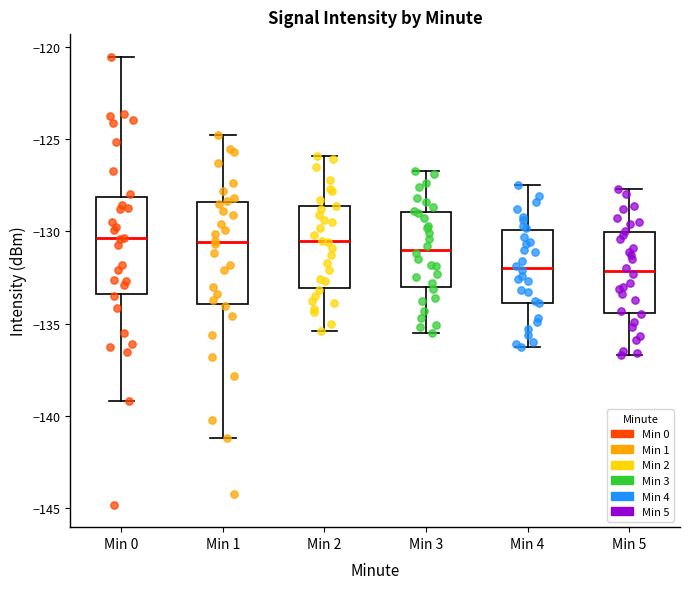

Reading left to right, read every box against the y-axis: the position of its median line, the range the box covers, and the ends of its whiskers. The values are not printed on the chart, so give them approximately, as read against the axis.

Min 0: median -130.5, box -133.5 to -128.0, whiskers -139.0 to -120.5
Min 1: median -130.5, box -134.0 to -128.5, whiskers -141.0 to -125.0
Min 2: median -130.5, box -133.0 to -128.5, whiskers -135.5 to -126.0
Min 3: median -131.0, box -133.0 to -129.0, whiskers -135.5 to -126.5
Min 4: median -132.0, box -134.0 to -130.0, whiskers -136.5 to -127.5
Min 5: median -132.0, box -134.5 to -130.0, whiskers -136.5 to -127.5